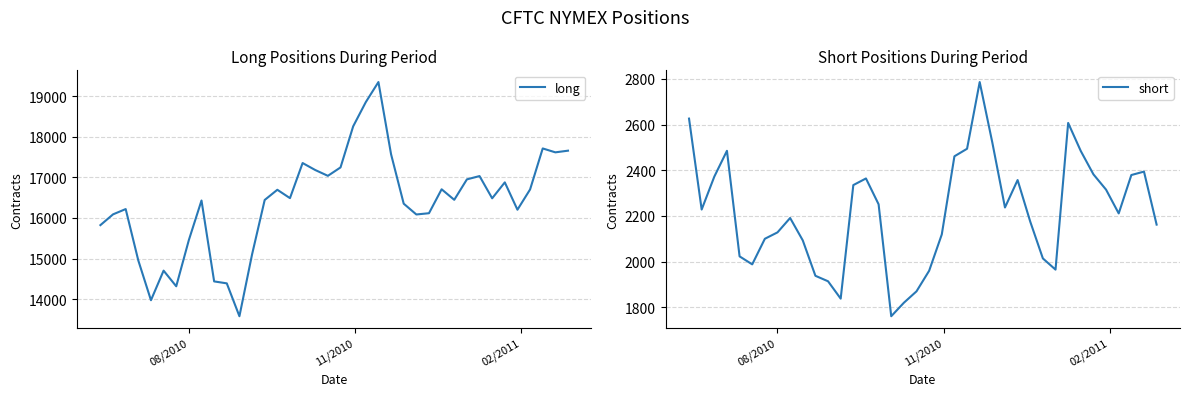

Does the chart display data point markers on the line(s)?

No